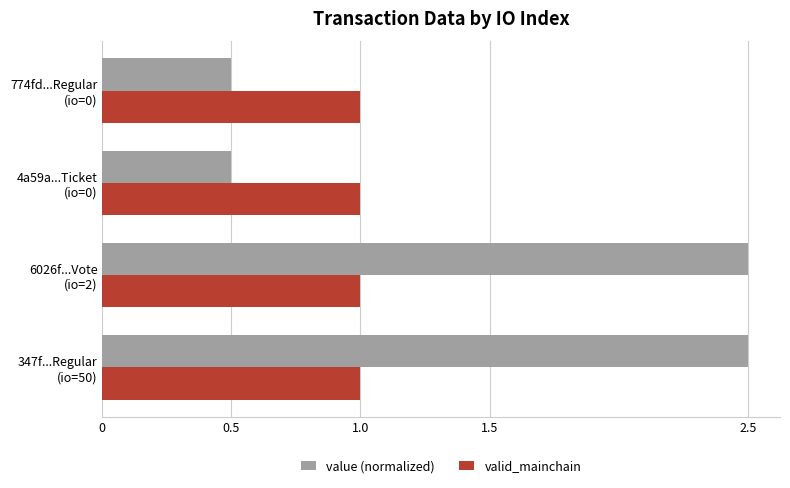

List the series in order of their peak value, lowest first.

valid_mainchain, value (normalized)